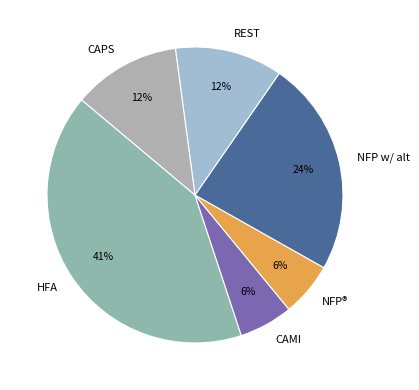

Approximately how many times larger is the value at REST compared to CAMI?

2.0